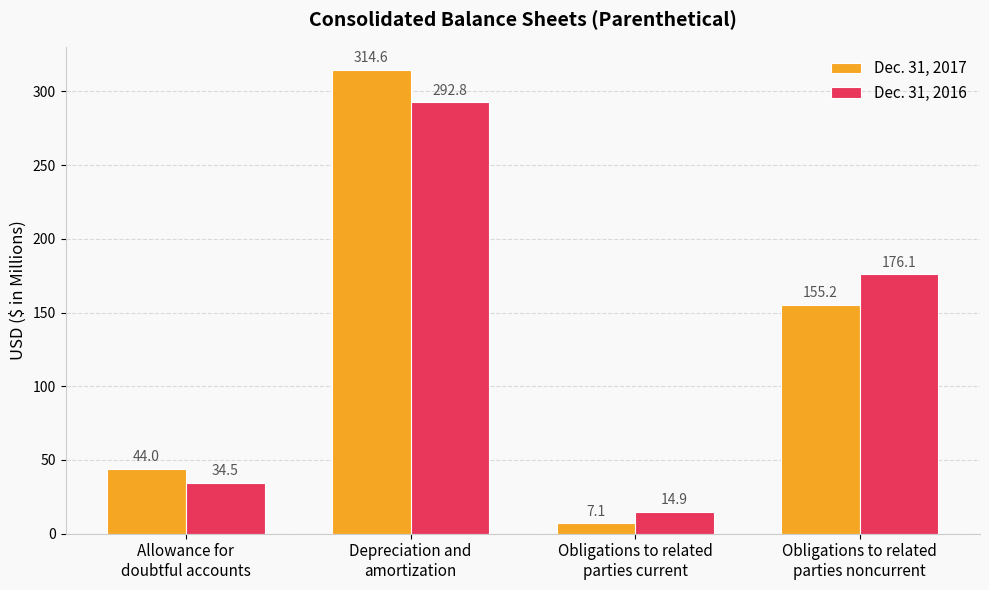

Rank the categories by Dec. 31, 2017 value from lowest to highest.

Obligations to related
parties current, Allowance for
doubtful accounts, Obligations to related
parties noncurrent, Depreciation and
amortization